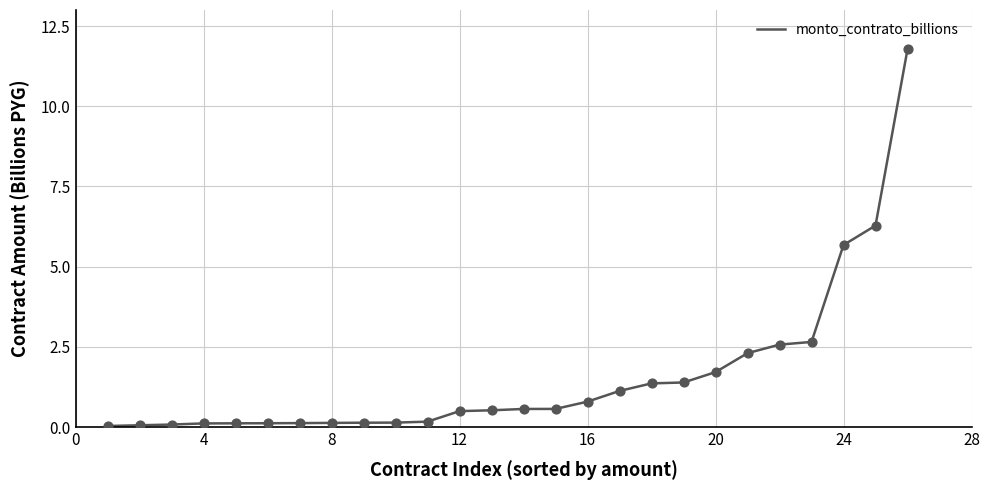

What is the maximum value shown in the chart?

11.8